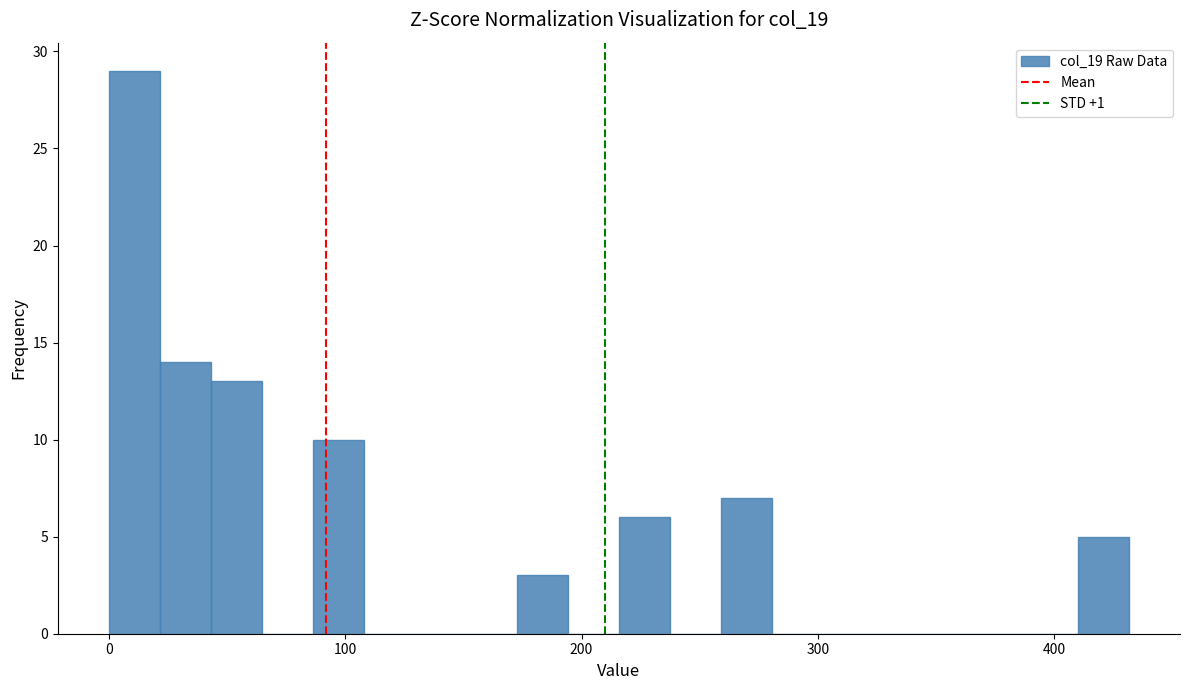

Around what value on the x-axis is the tallest bar? Give the approximate position of its centre, as read against the axis.

10